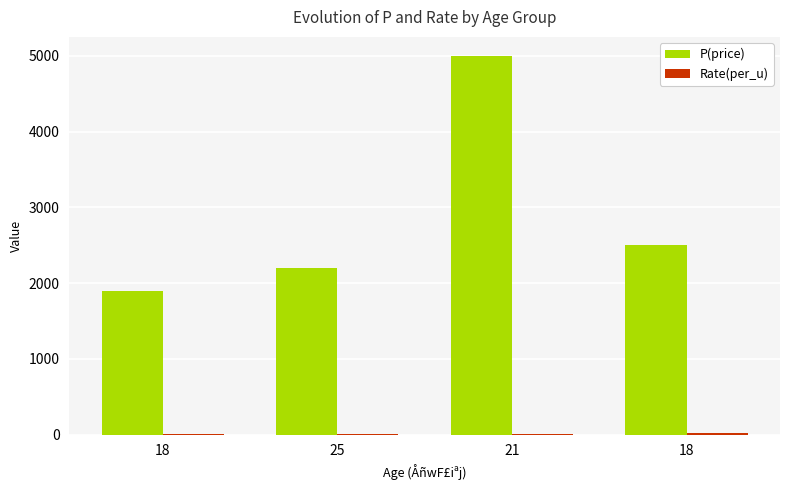

What is the difference between the maximum and minimum values in the Rate(per_u) series?

14.2